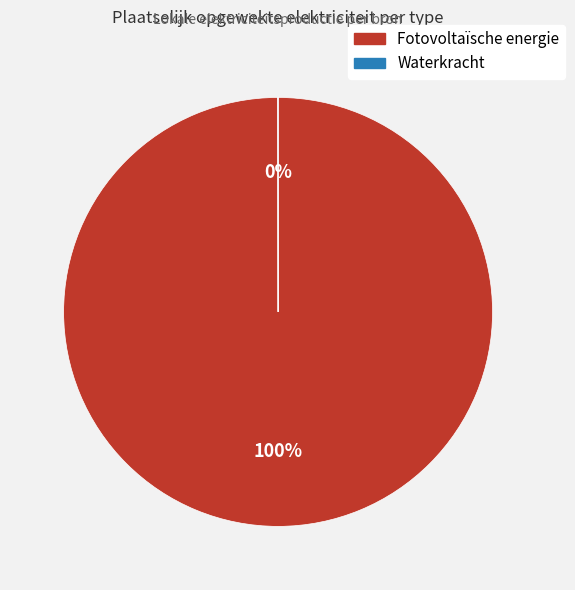

Which slice is the largest?

Fotovoltaïsche energie